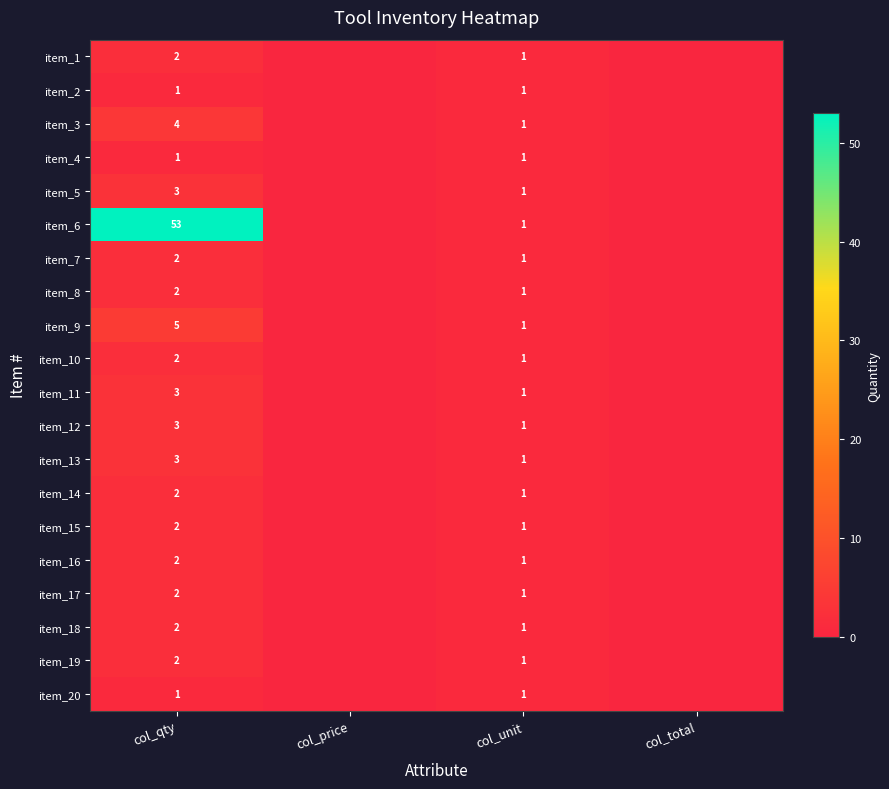

What is the difference between the highest and lowest values at col_qty?

52